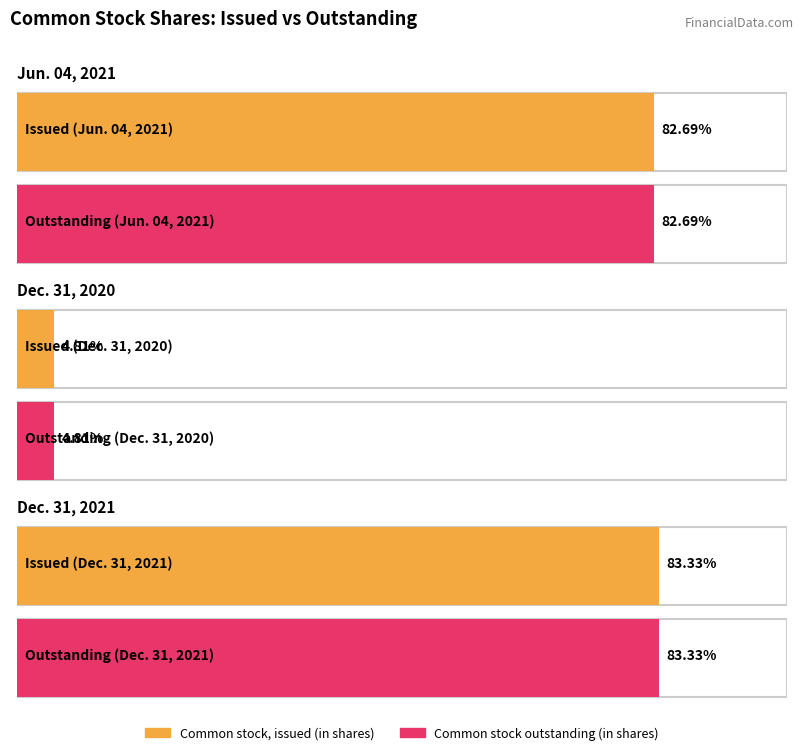

The Common stock outstanding (in shares) series shows 5077580 at Dec. 31, 2020. True or false?

False